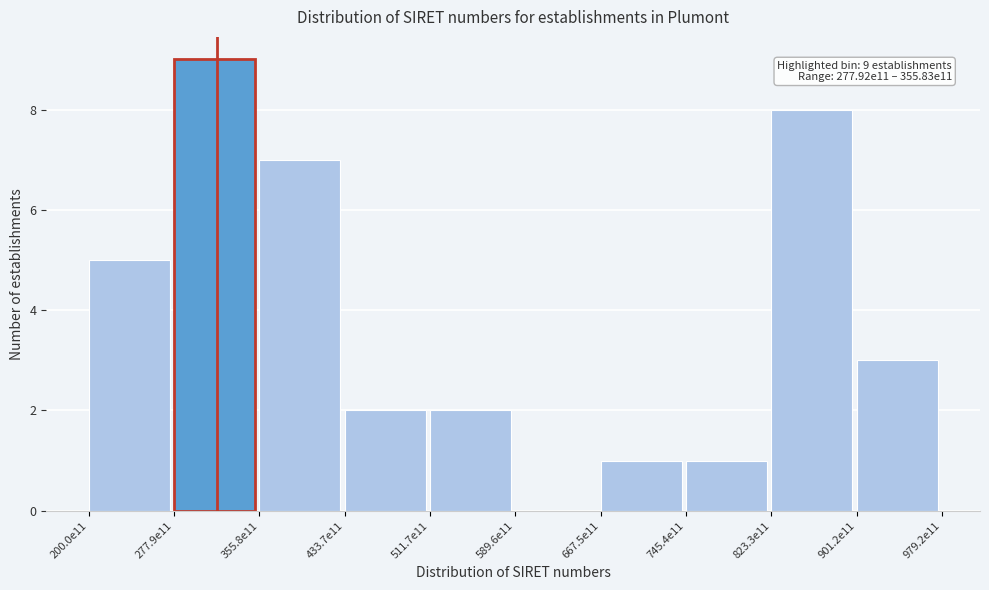

Reading right to left, what are all the values shown in this chart?

901.2e11=3	823.3e11=8	745.4e11=1	667.5e11=1	589.6e11=0	511.7e11=2	433.7e11=2	355.8e11=7	277.9e11=9	200.0e11=5